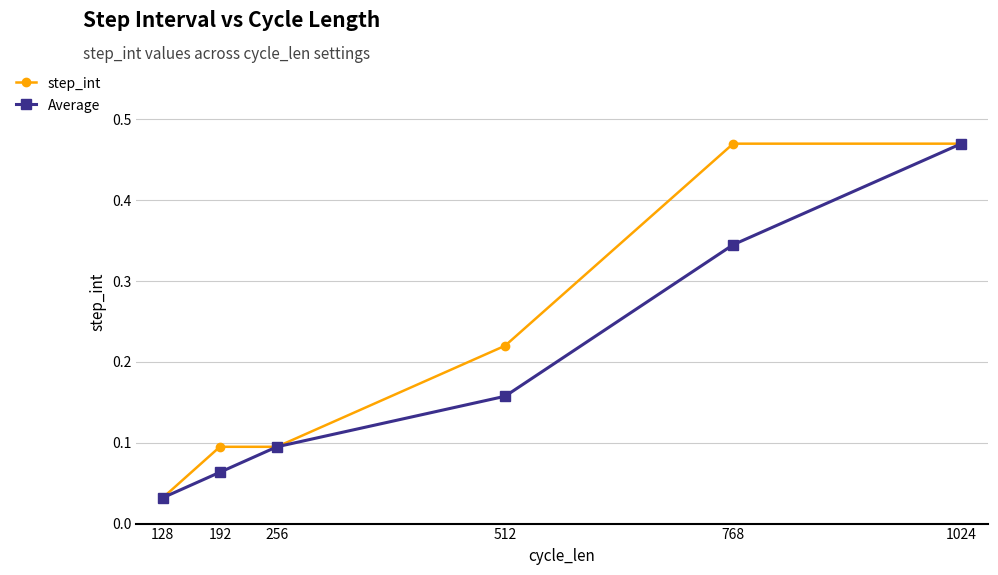

Which series has the largest total across all categories?

step_int